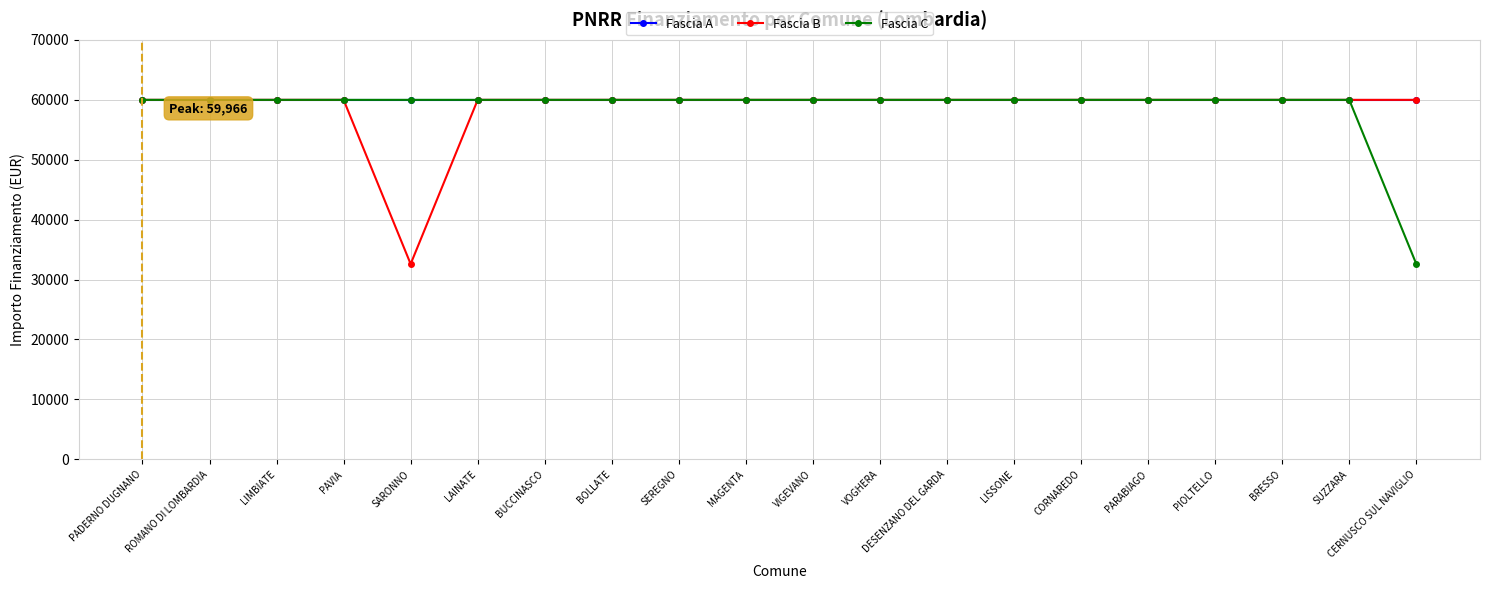

Which series changed the most between SARONNO and BUCCINASCO?

Fascia B